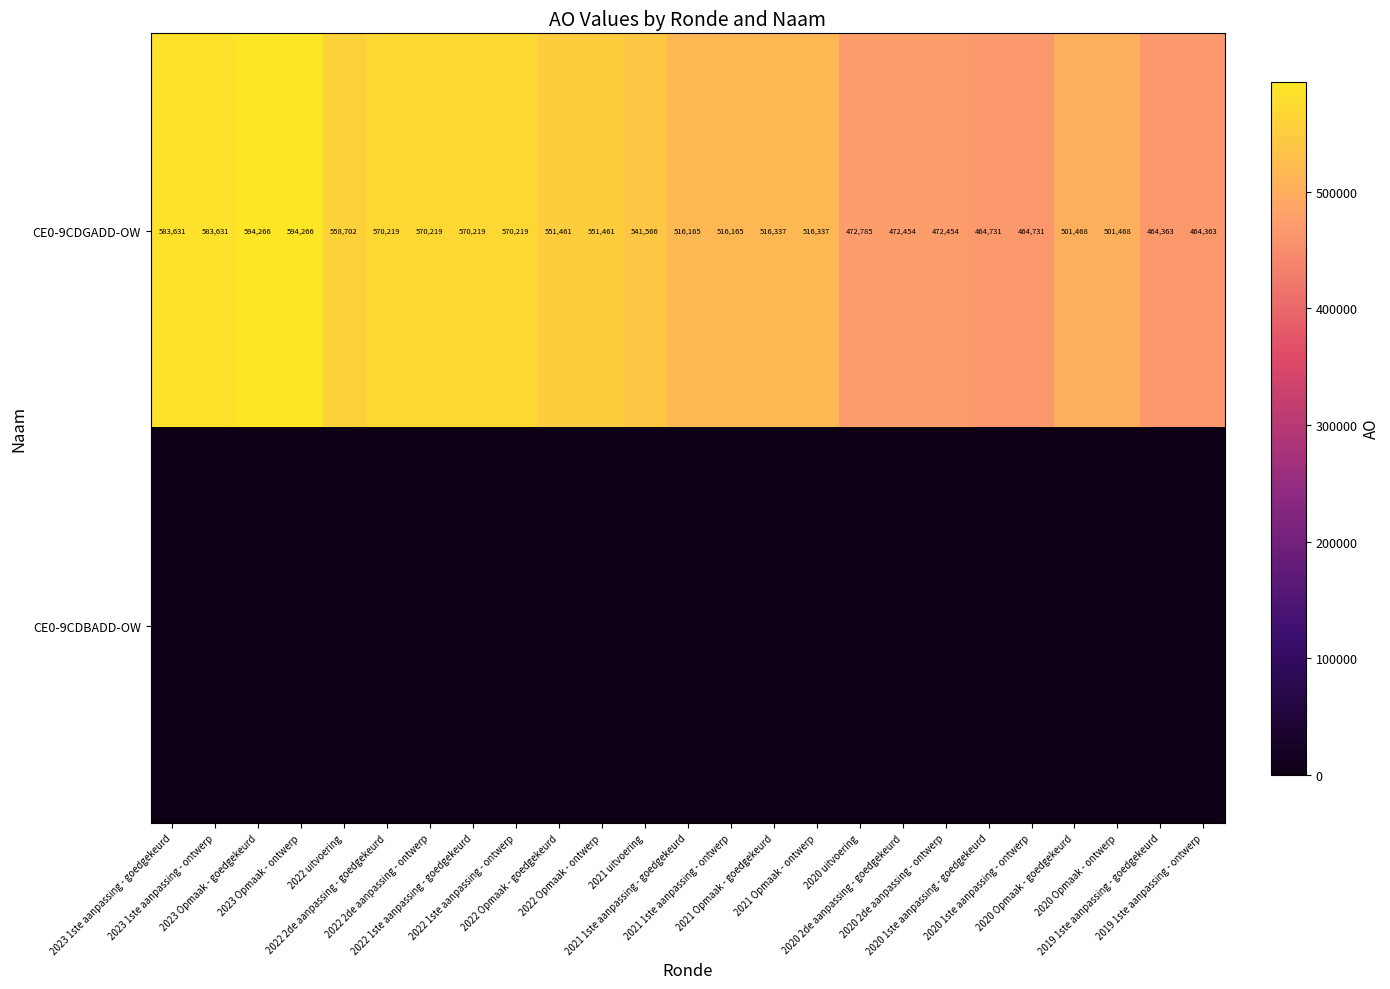

What is the sum of all CE0-9CDGADD-OW values?

13183681